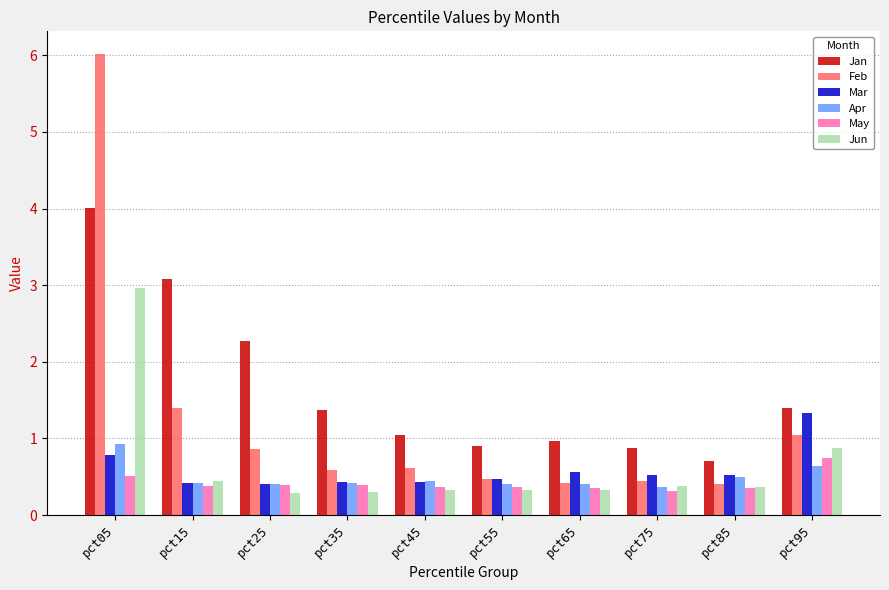

True or false: Apr has a value of 0.4 at pct75.

True